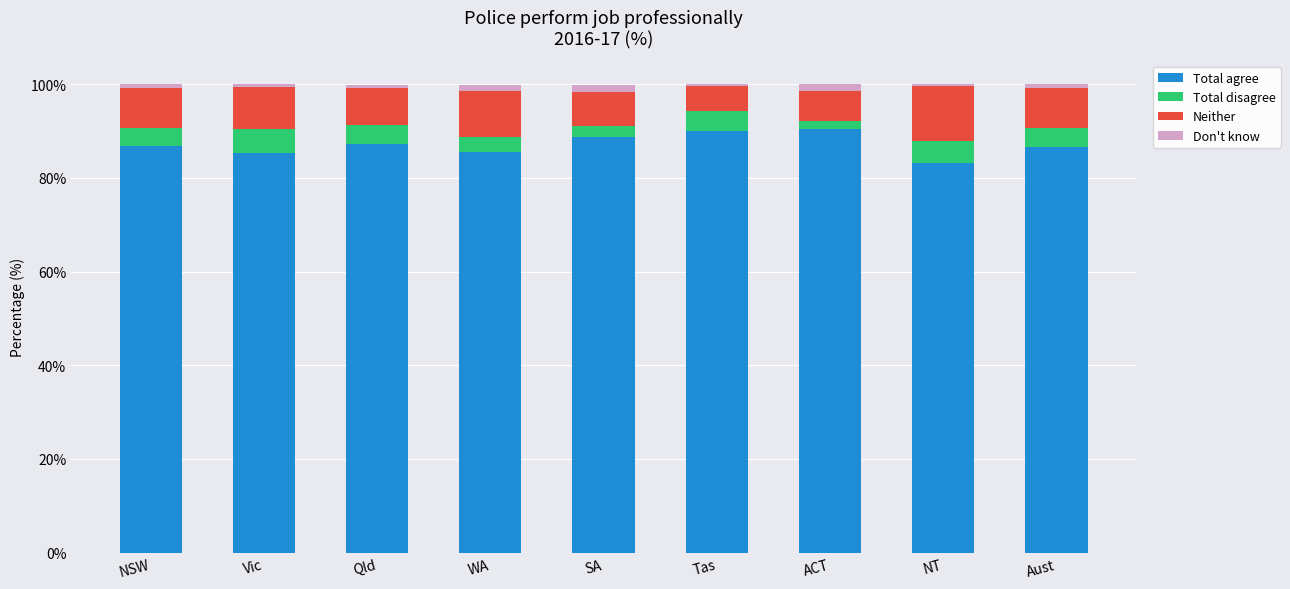

Is it true that Total agree equals 86.6 at Aust?

True